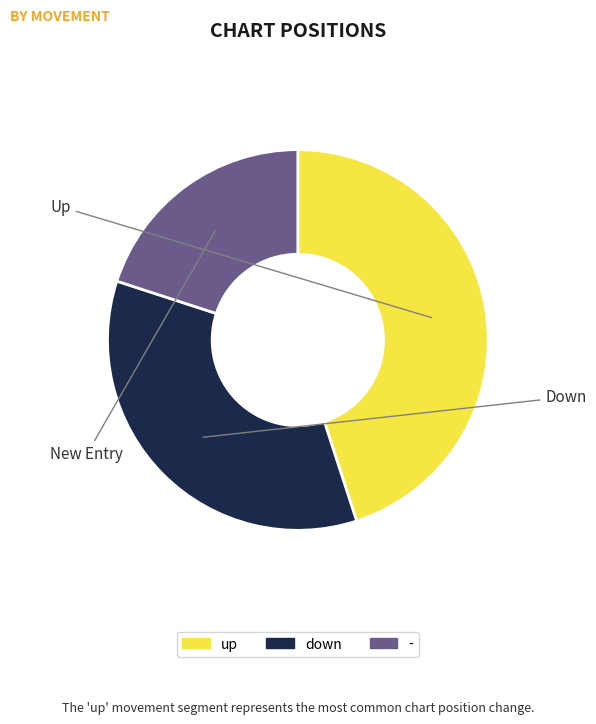

Between - and up, which is larger?

up